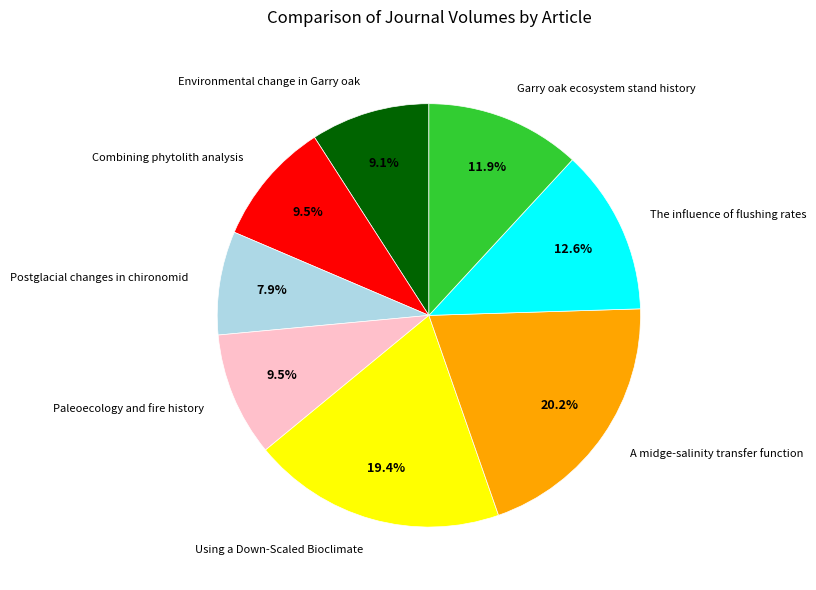

Which has a higher value, Using a Down-Scaled Bioclimate or Postglacial changes in chironomid?

Using a Down-Scaled Bioclimate